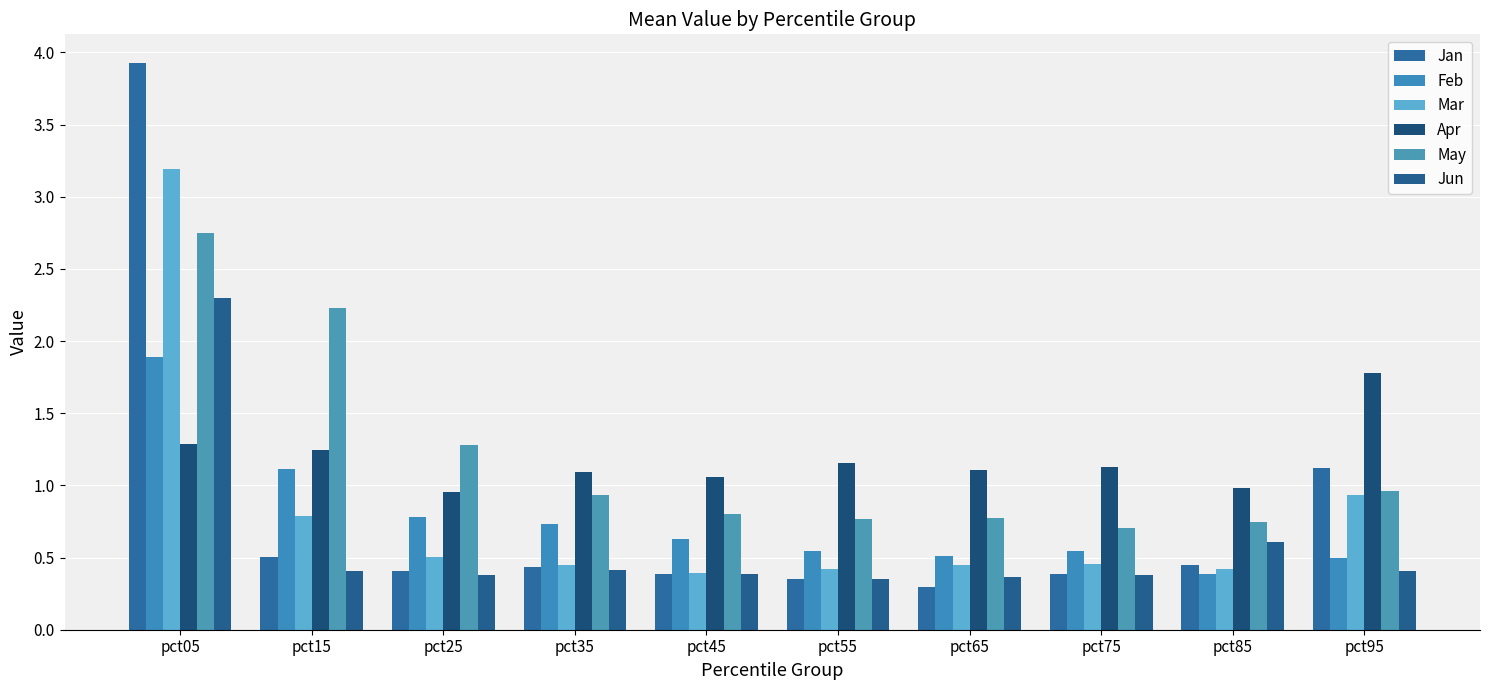

What is the sum of the May values at pct85 and pct55?

1.5